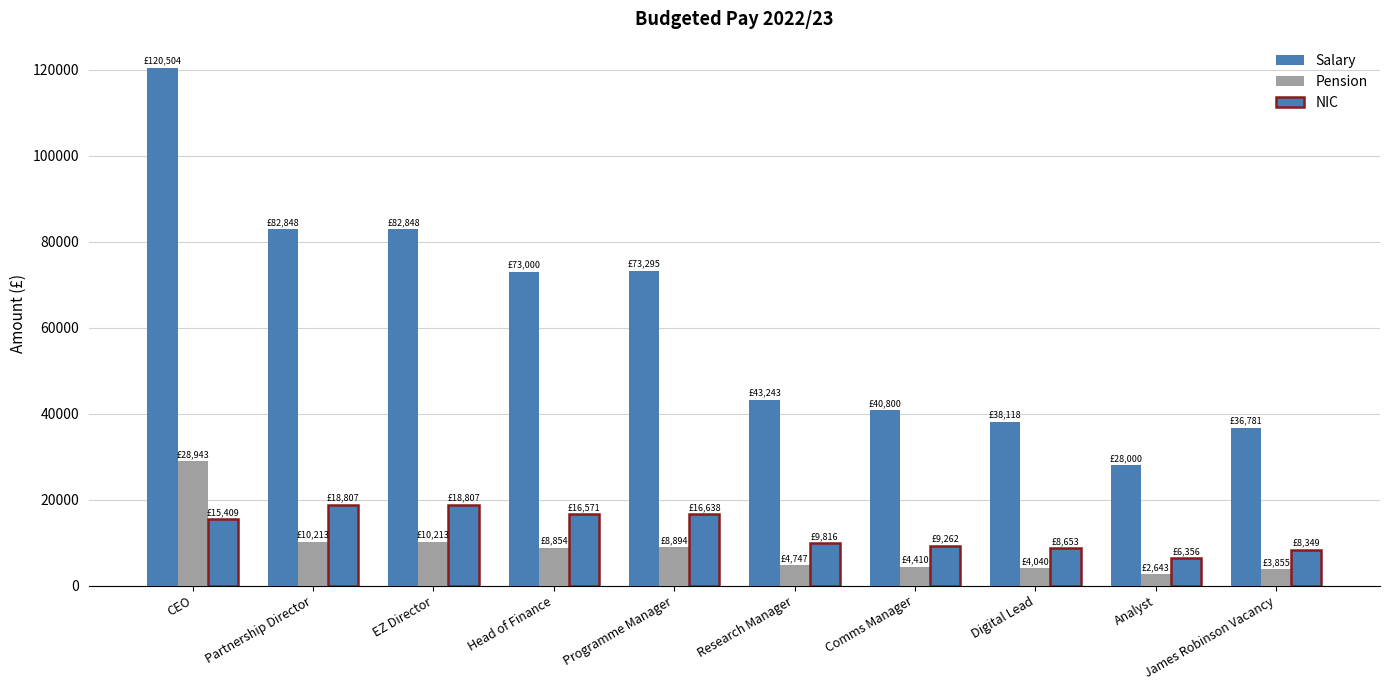

Count the number of data series in this chart.

3